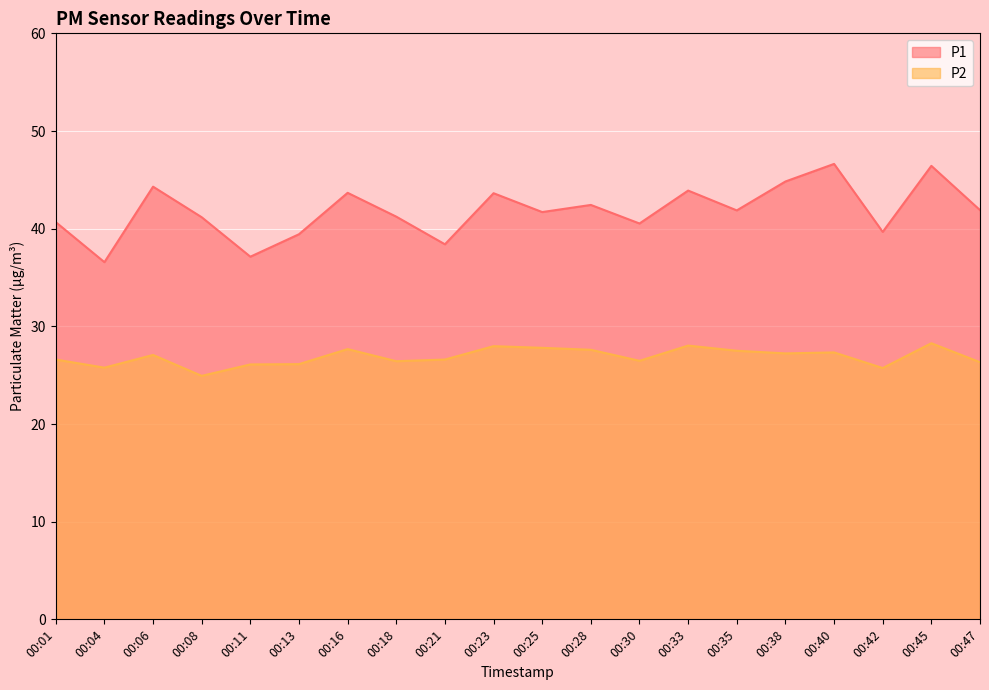

What is the minimum value shown in the chart?

24.9